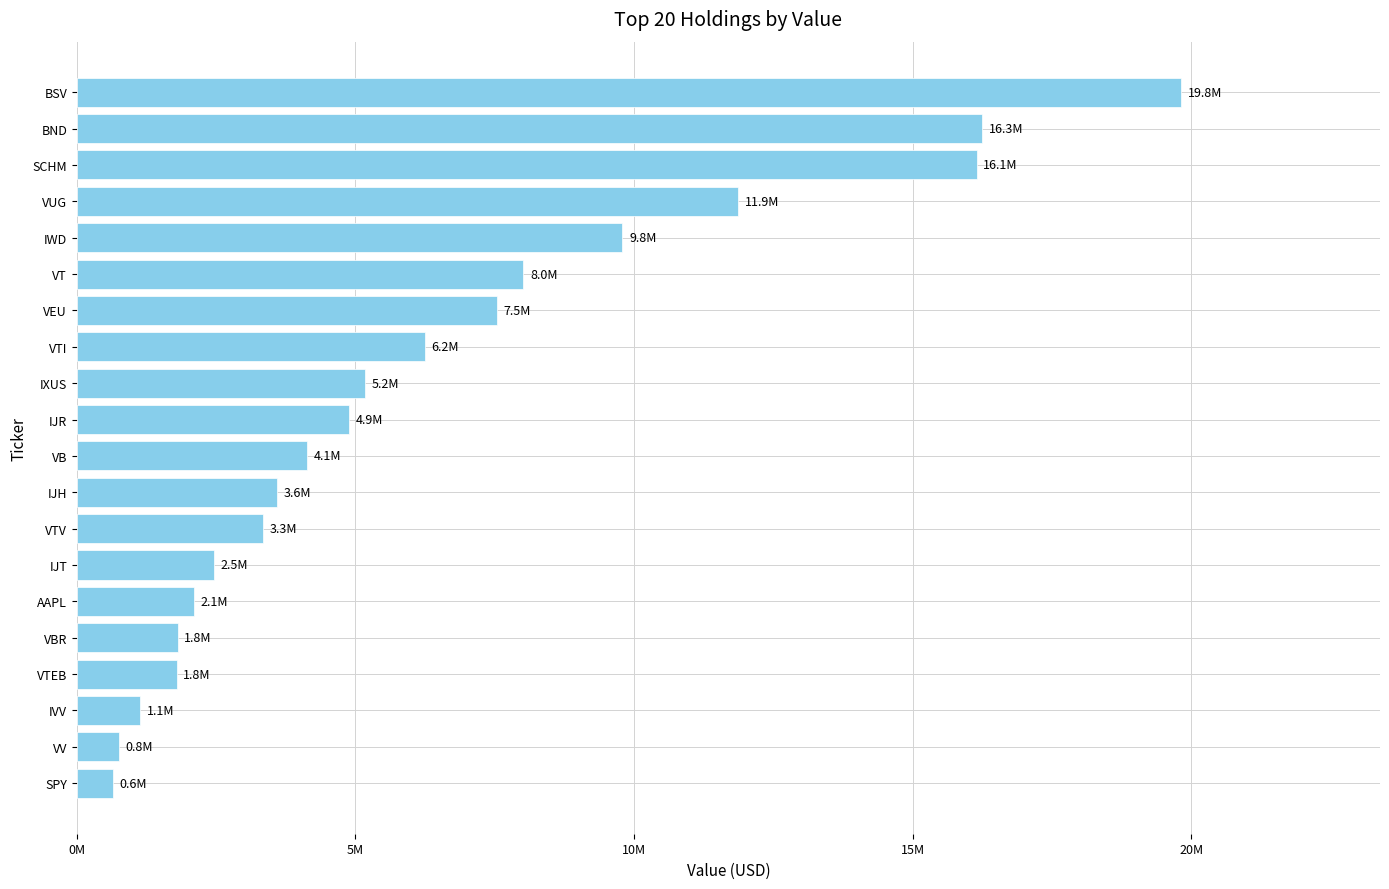

What is the average value?

6374550